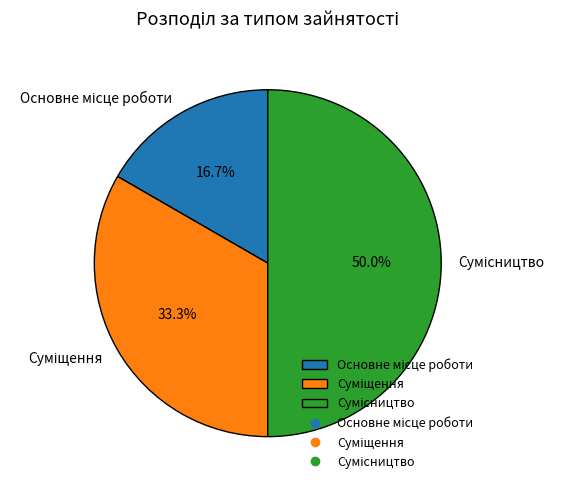

What is the ratio of the value at Сумісництво to the value at Суміщення?

1.5